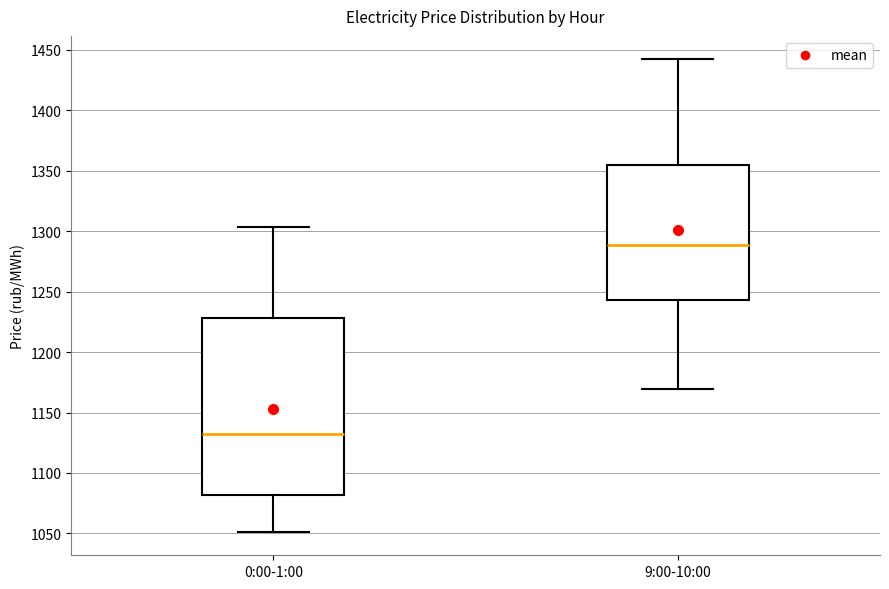

Reading left to right, transcribe this box plot: for each box, give where its median line is, the range the box spans, and where its two whiskers end, as read against the y-axis. The values are not printed on the chart, so give them approximately, as read against the axis.

0:00-1:00: median 1130, box 1080 to 1230, whiskers 1050 to 1305
9:00-10:00: median 1290, box 1245 to 1355, whiskers 1170 to 1440